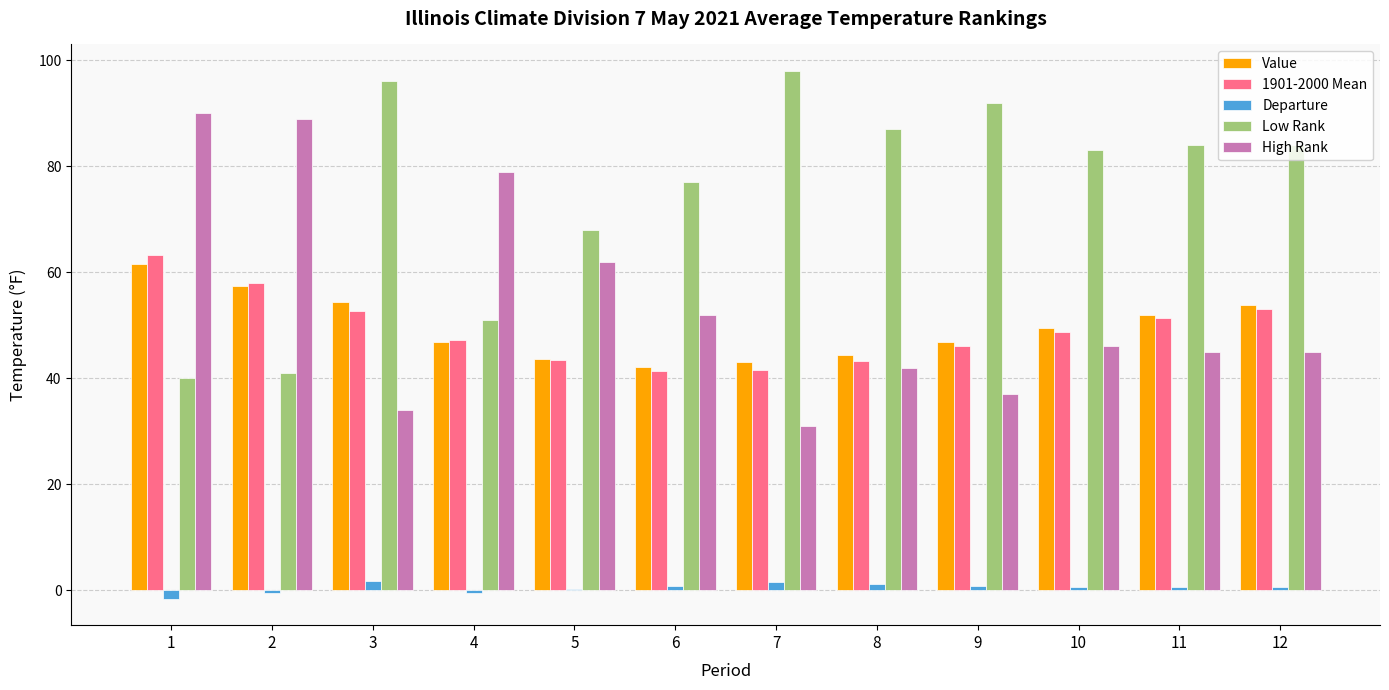

Is the value of Value at 7 greater than the value of High Rank at 5?

No